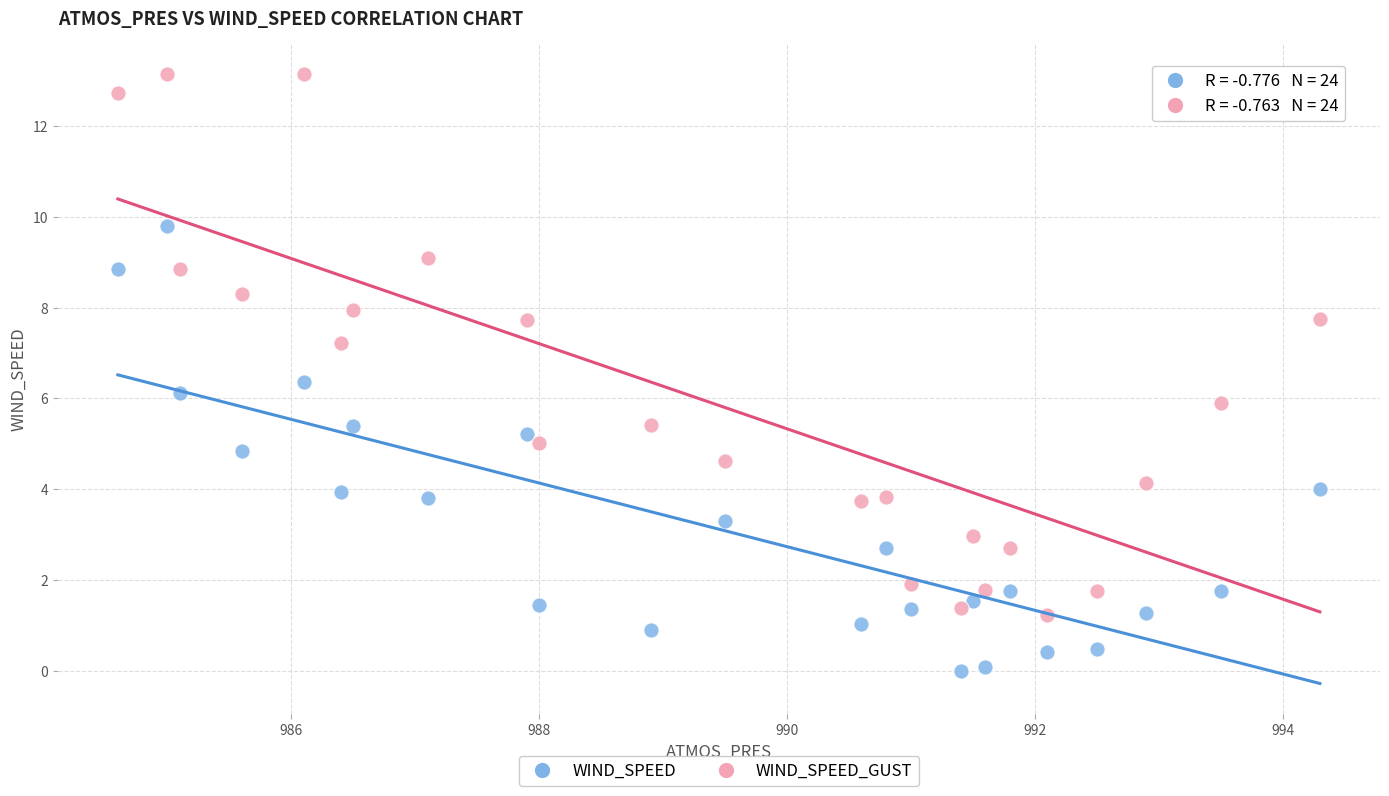

Which series has the widest spread of Y values?

WIND_SPEED_GUST